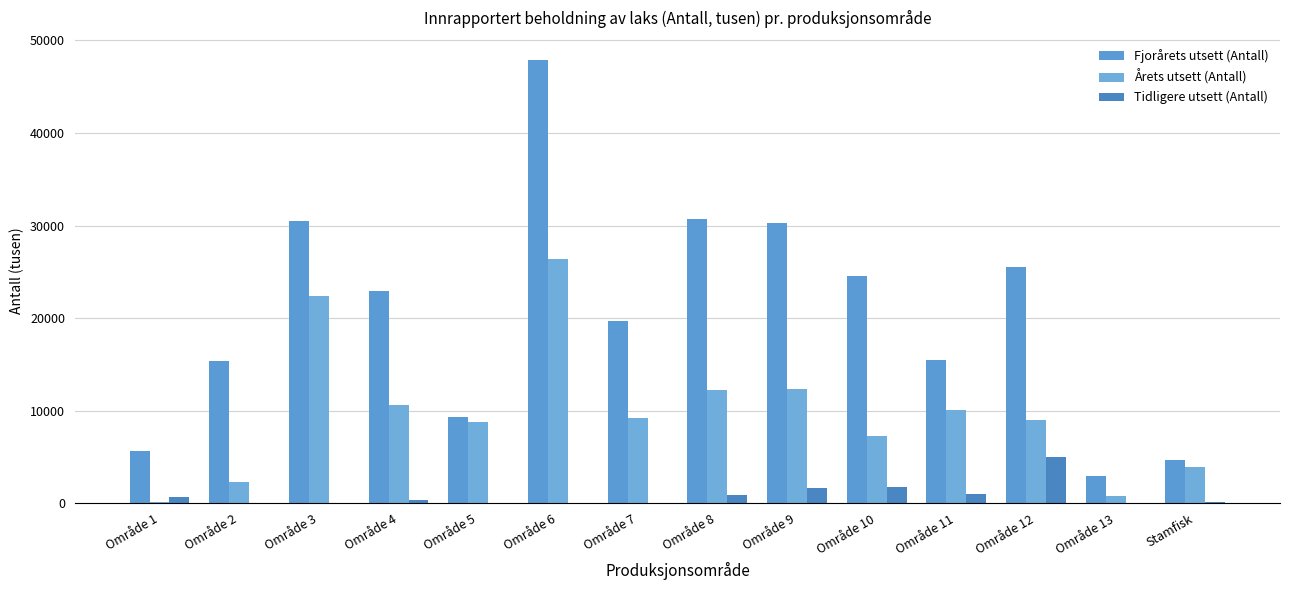

List the labels in order of Tidligere utsett (Antall) value, largest first.

Område 12, Område 10, Område 9, Område 11, Område 8, Område 1, Område 4, Stamfisk, Område 6, Område 5, Område 2, Område 3, Område 7, Område 13